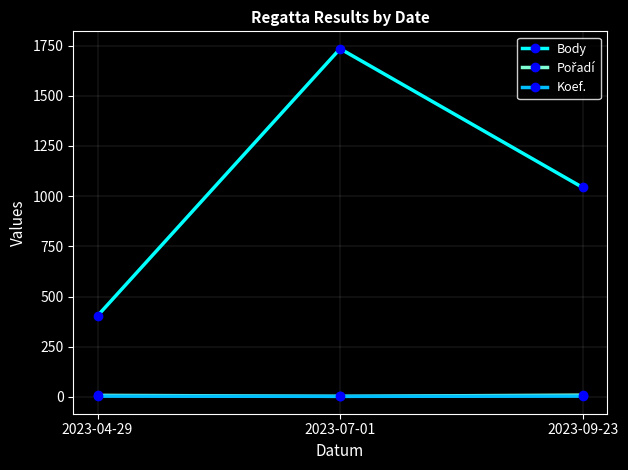

How many lines are shown in the chart?

3